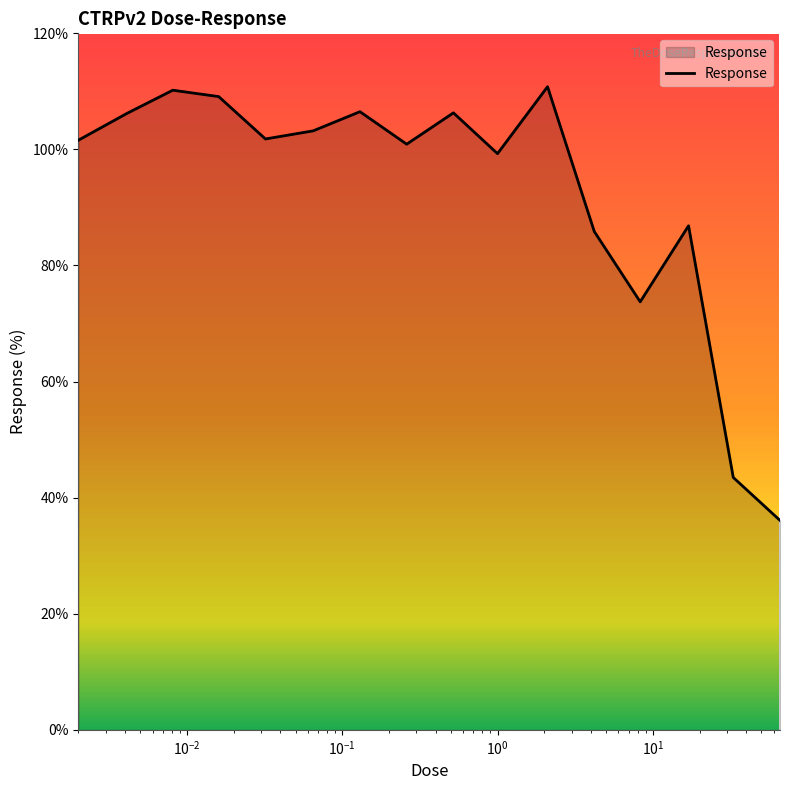

What is the difference between the maximum and minimum values?

74.7